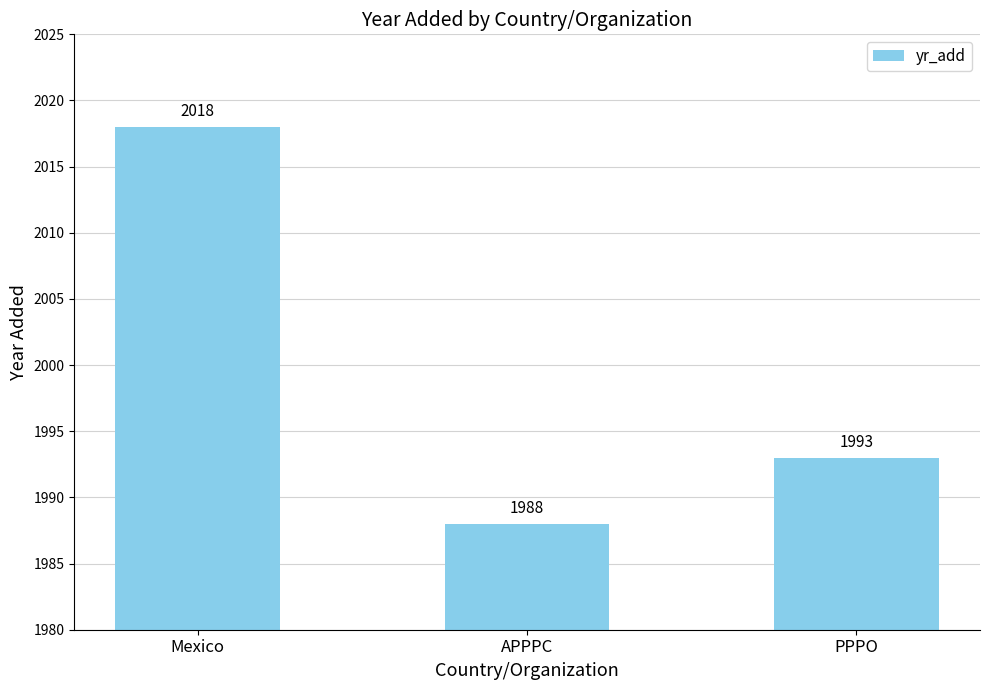

Does the chart contain any negative values?

No